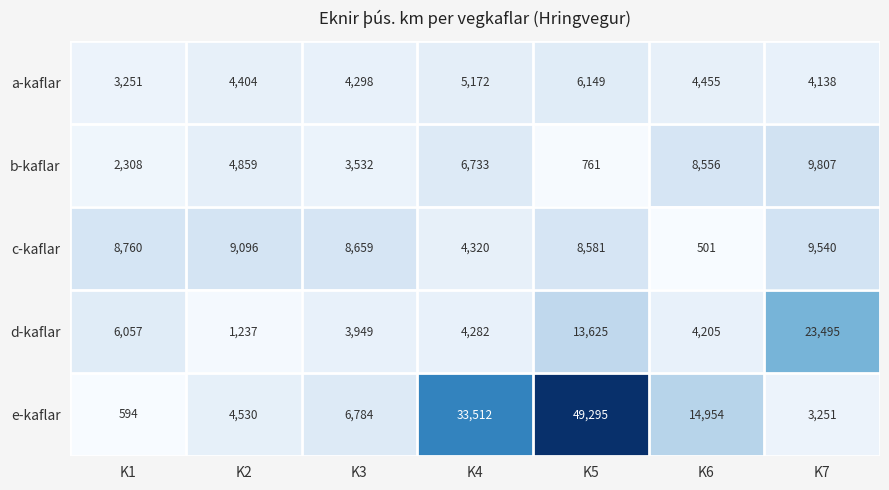

The value of e-kaflar at K5 is 49295. True or false?

True